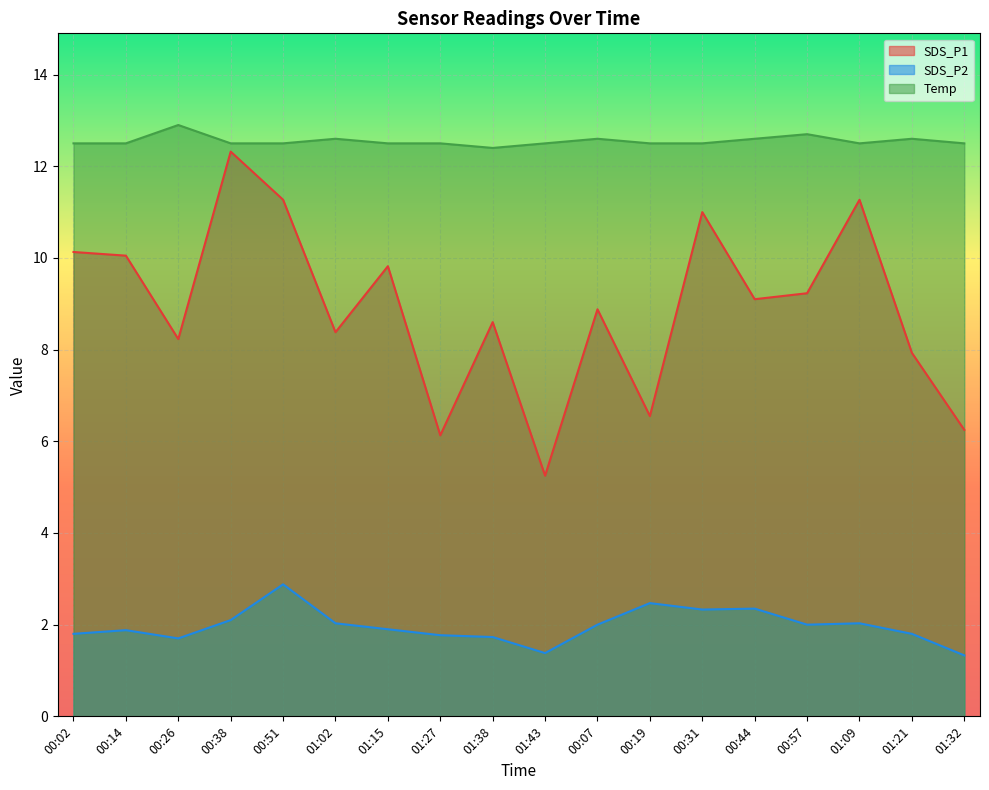

True or false: SDS_P1 has more than 2 interior local peaks.

True